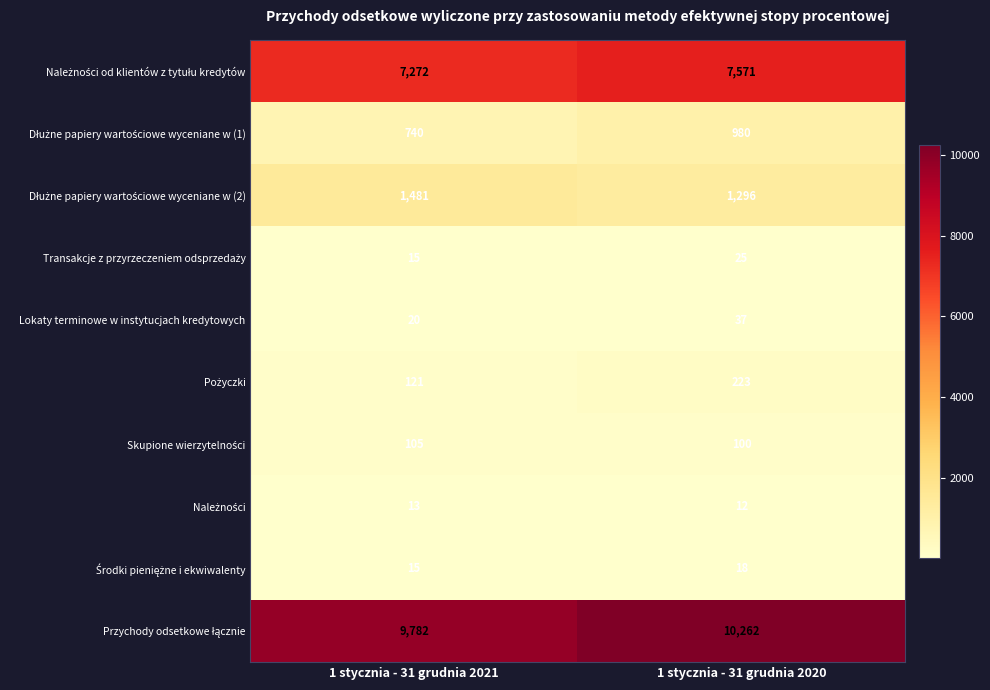

List the labels in order of Lokaty terminowe w instytucjach kredytowych value, smallest first.

1 stycznia - 31 grudnia 2021, 1 stycznia - 31 grudnia 2020